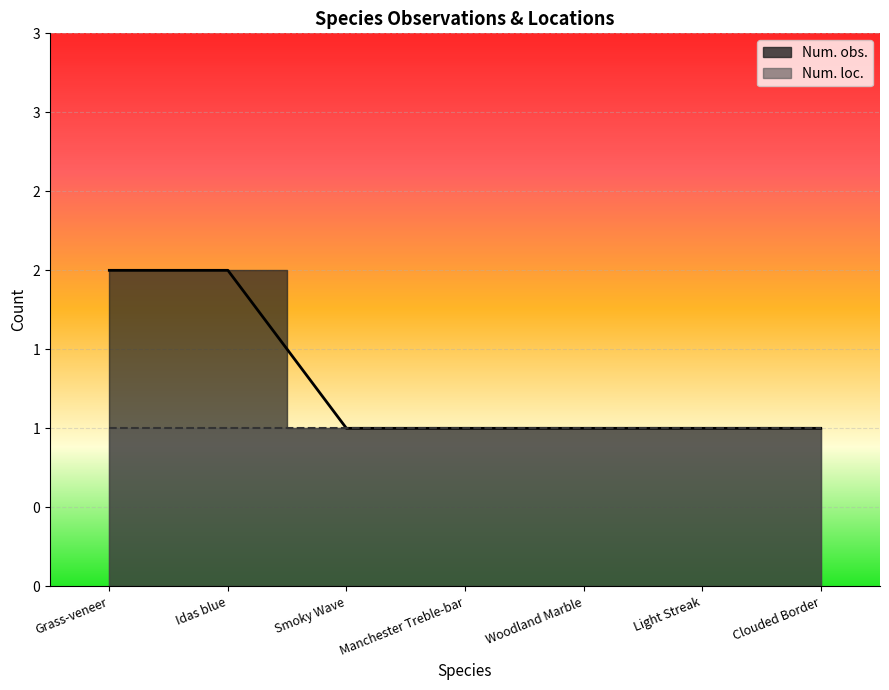

The chart shows a value of 1 at Clouded Border. True or false?

True